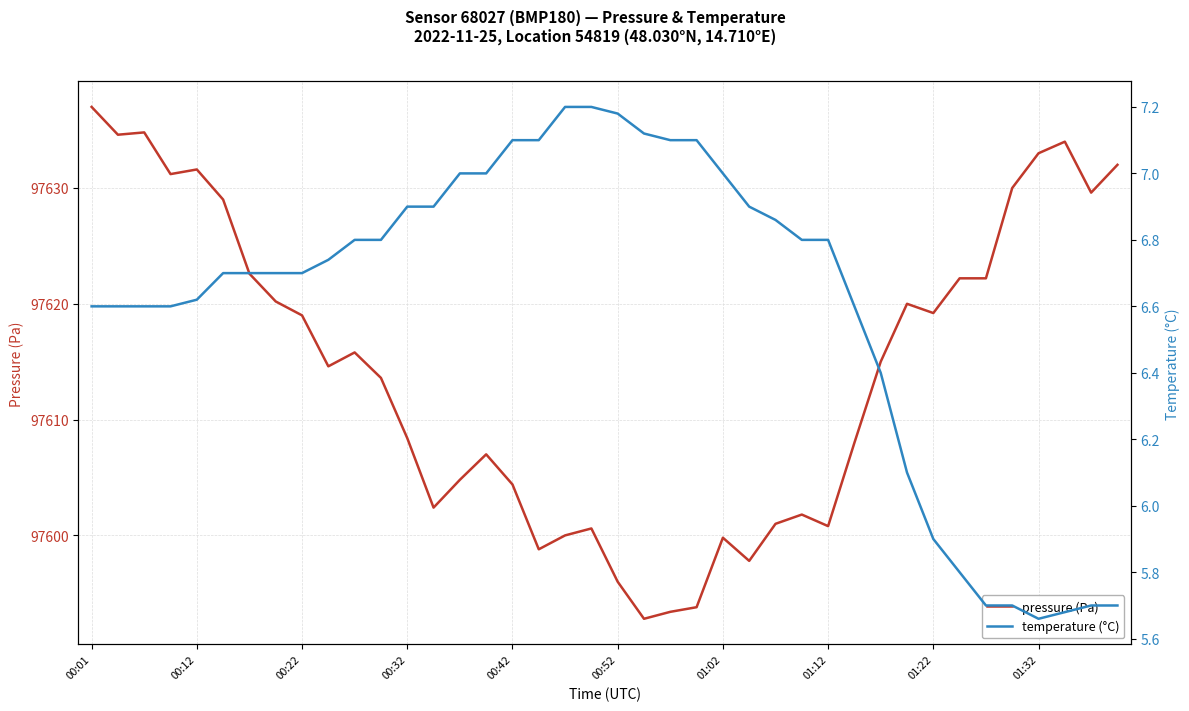

The value of pressure (Pa) at 00:22 is 32953.4. True or false?

False